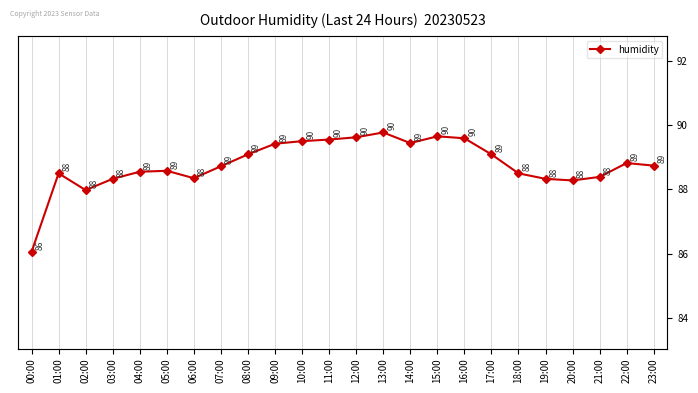

How many distinct data groups are displayed?

1